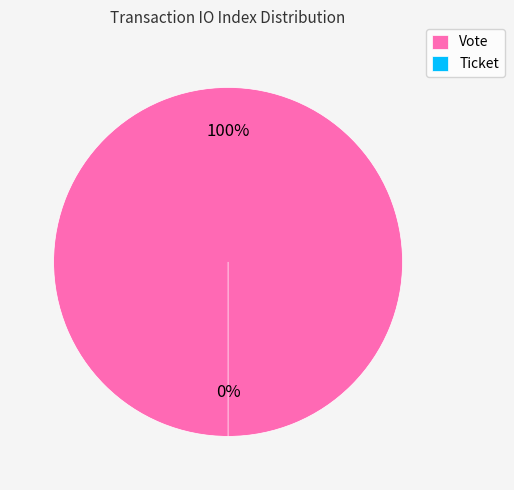

To the nearest percent, what is the difference between the largest and smallest slice percentages?

100%